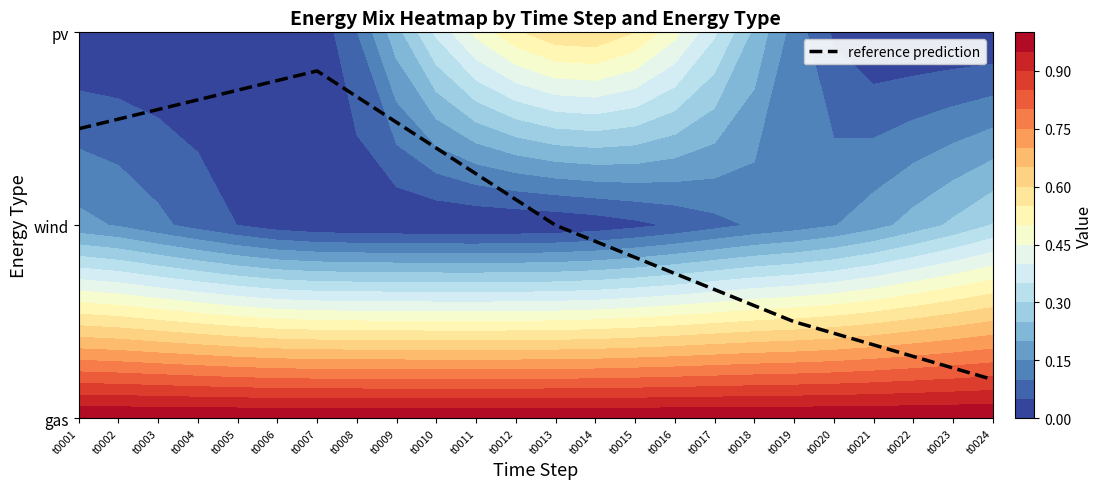

True or false: the data shows 2.4 at t0002.

False